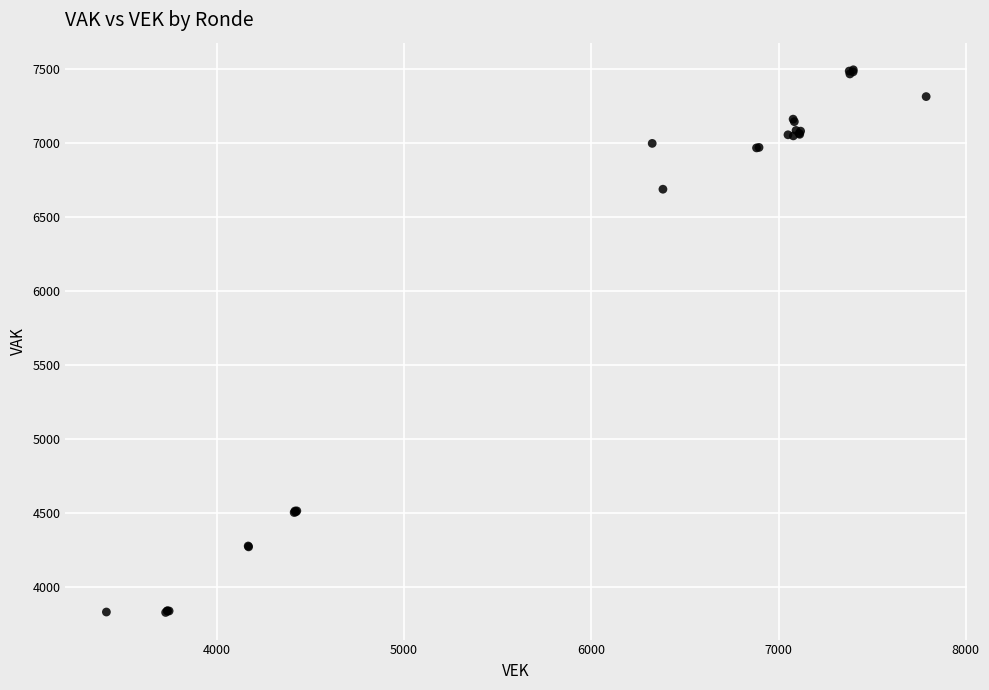

What Y value in the scatter plot is closest to 5660?

6687.7